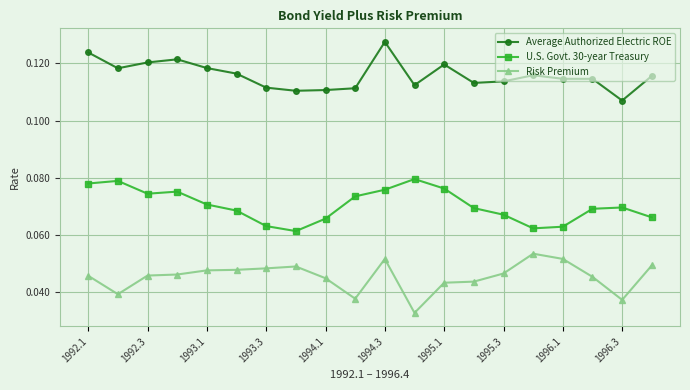

Which series has the largest total across all categories?

Average Authorized Electric ROE